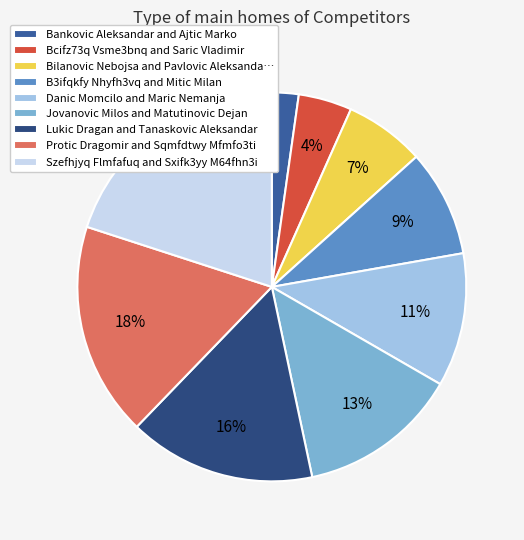

Between Szefhjyq Flmfafuq and Sxifk3yy M64fhn3i and B3ifqkfy Nhyfh3vq and Mitic Milan, which is larger?

Szefhjyq Flmfafuq and Sxifk3yy M64fhn3i